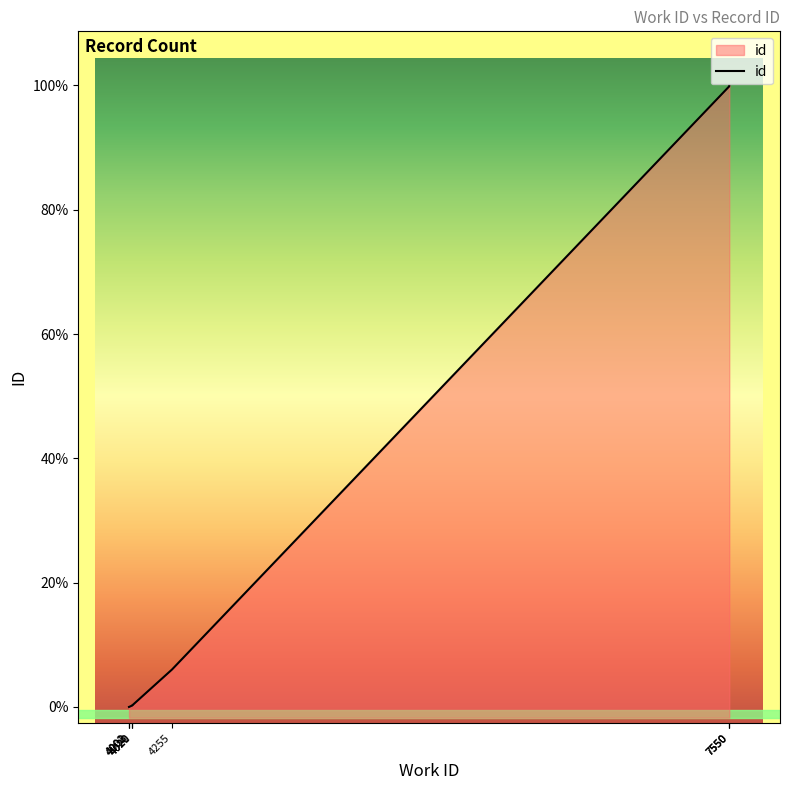

At which label does the data first exceed 10413?

4255